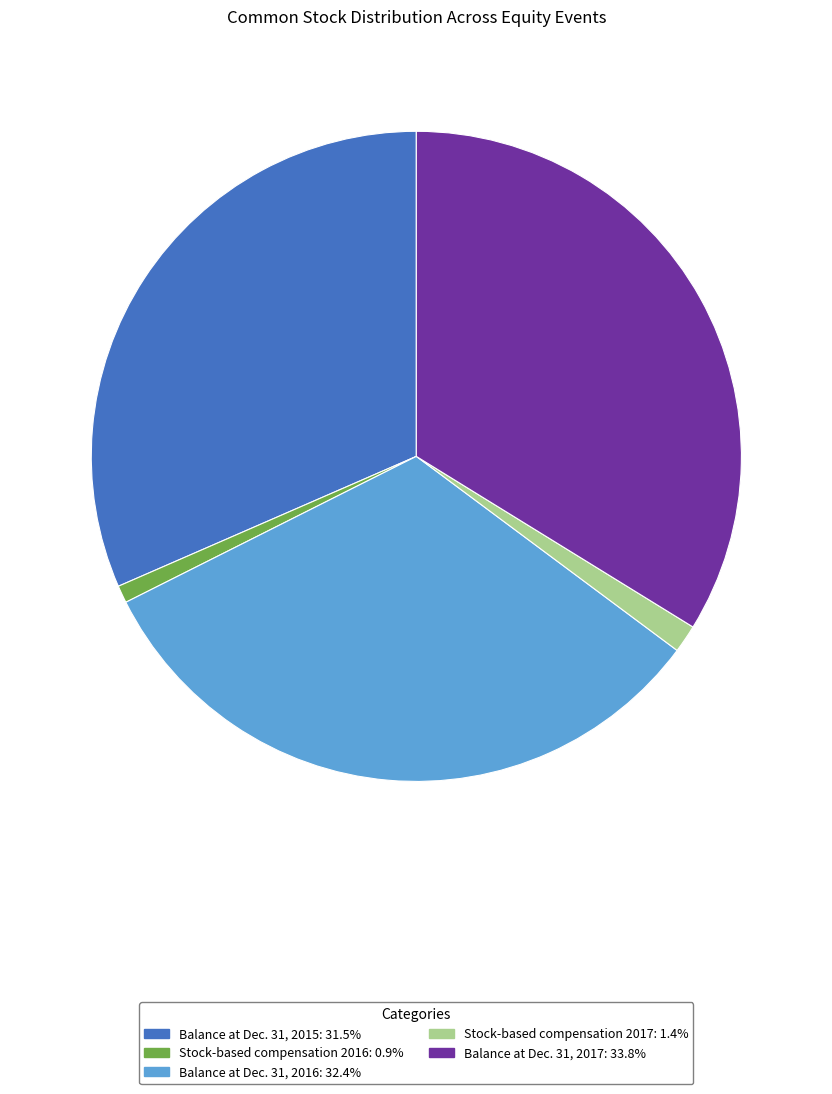

Does any single category account for the majority?

No